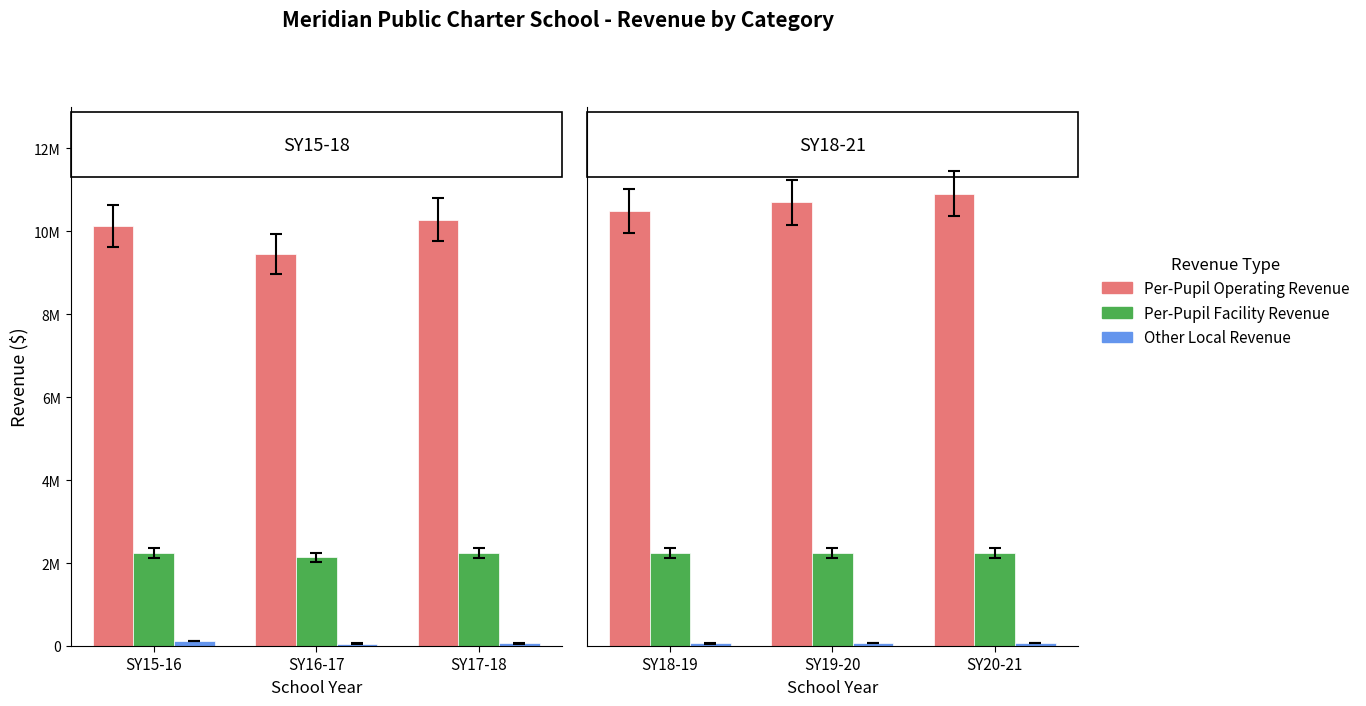

Does the chart contain any negative values?

No